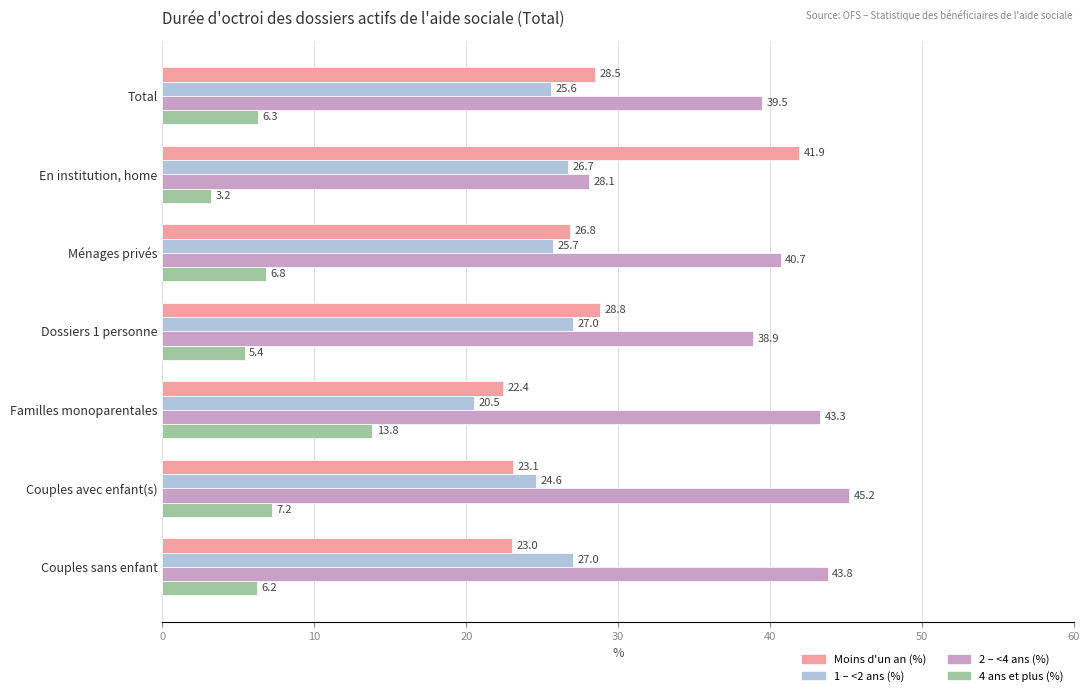

List the series in order of their peak value, lowest first.

4 ans et plus (%), 1 – <2 ans (%), Moins d'un an (%), 2 – <4 ans (%)